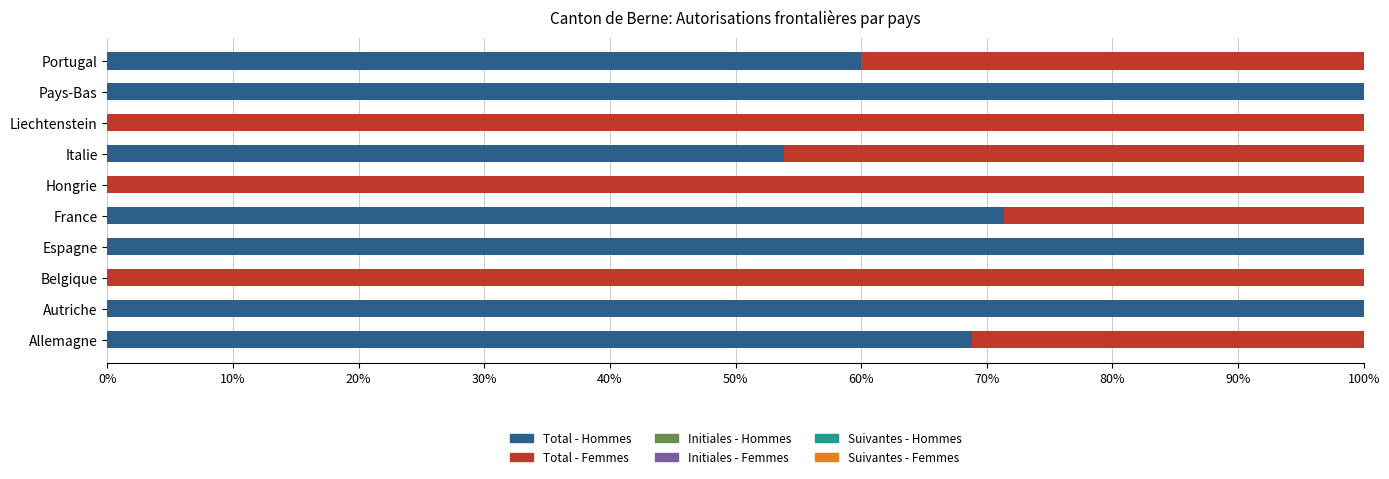

How many values in Initiales - Hommes are above zero?

7